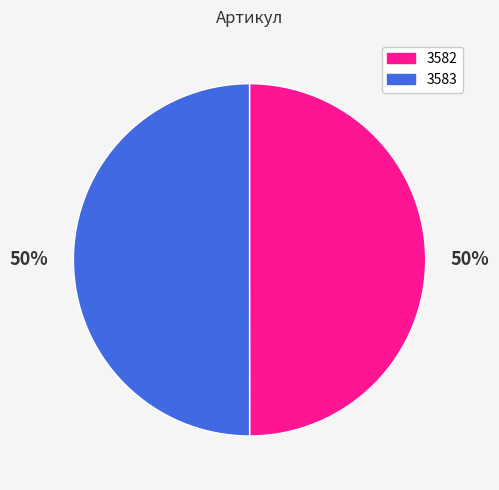

The 3582 slice represents 57% of the pie. True or false?

False